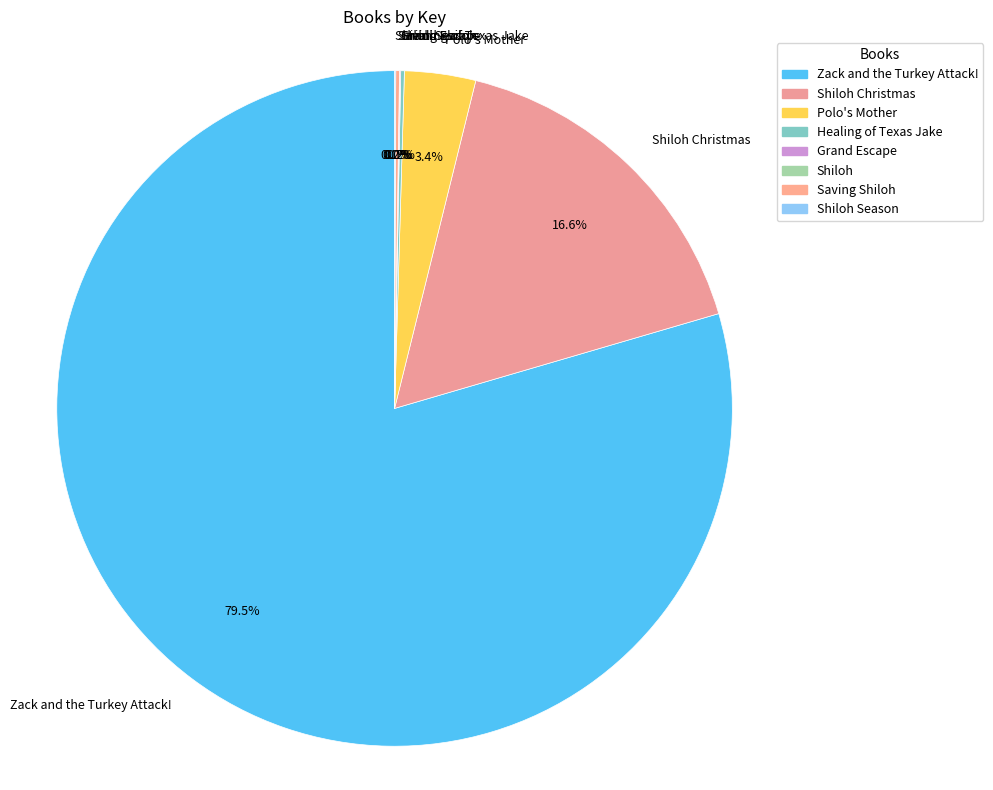

What is the majority slice?

Zack and the Turkey Attack!